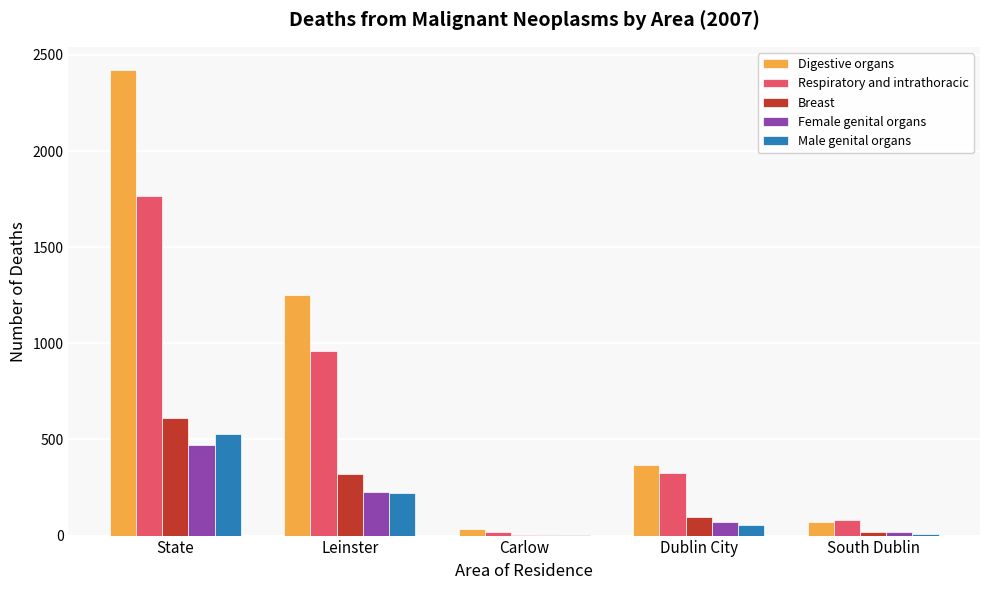

At which label does Female genital organs reach its peak?

State